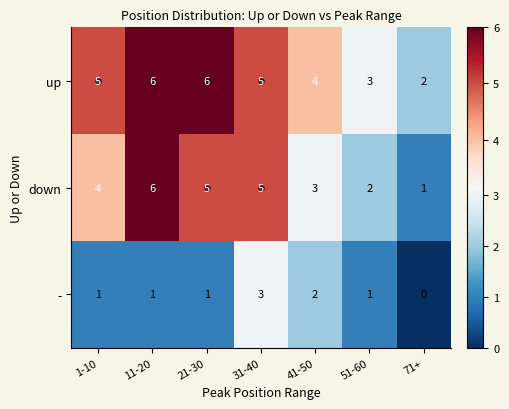

What is the spread (max minus min) of values at 11-20?

5